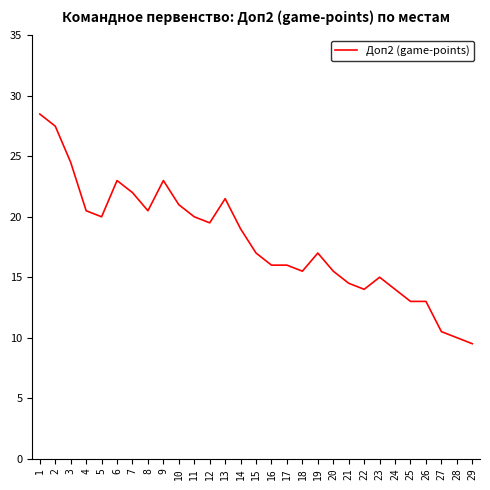

At which label does the data first exceed 17?

1